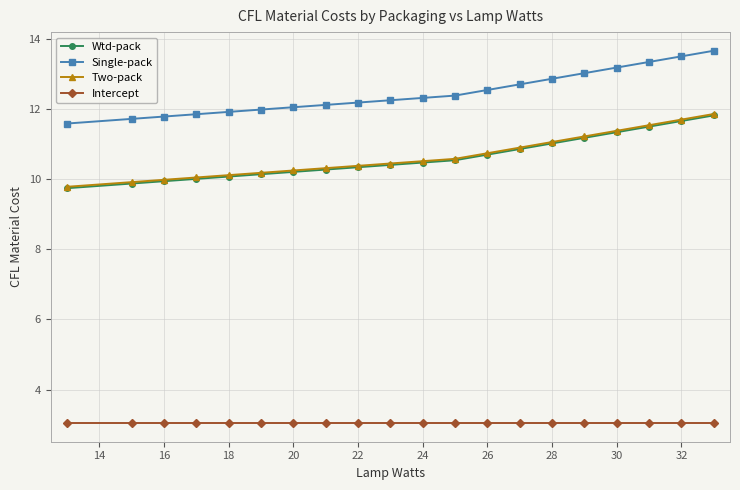

True or false: Single-pack and Two-pack intersect in this chart.

False